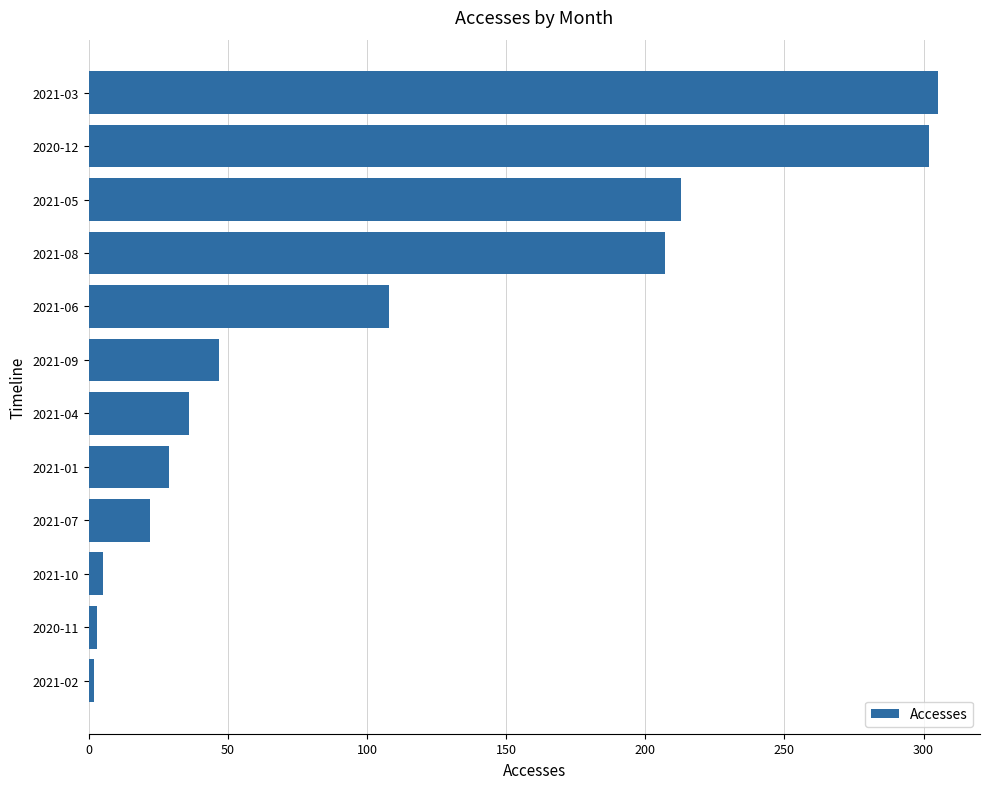

Where is the data nearest to the value 153?

2021-06